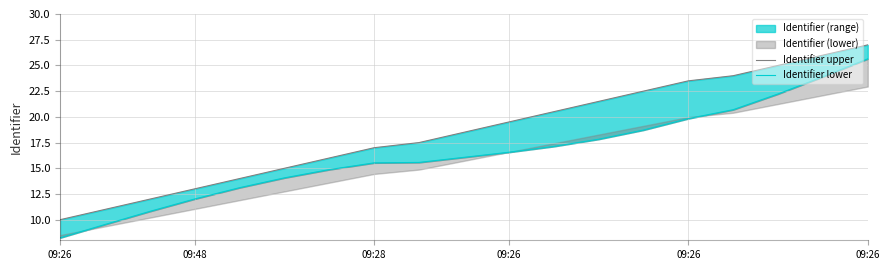

What is the sum of all Identifier upper values?

353.5